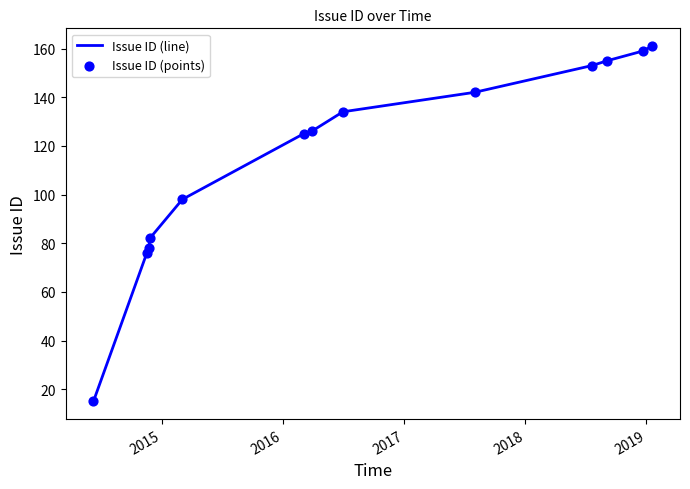

What is the greatest value displayed?

161